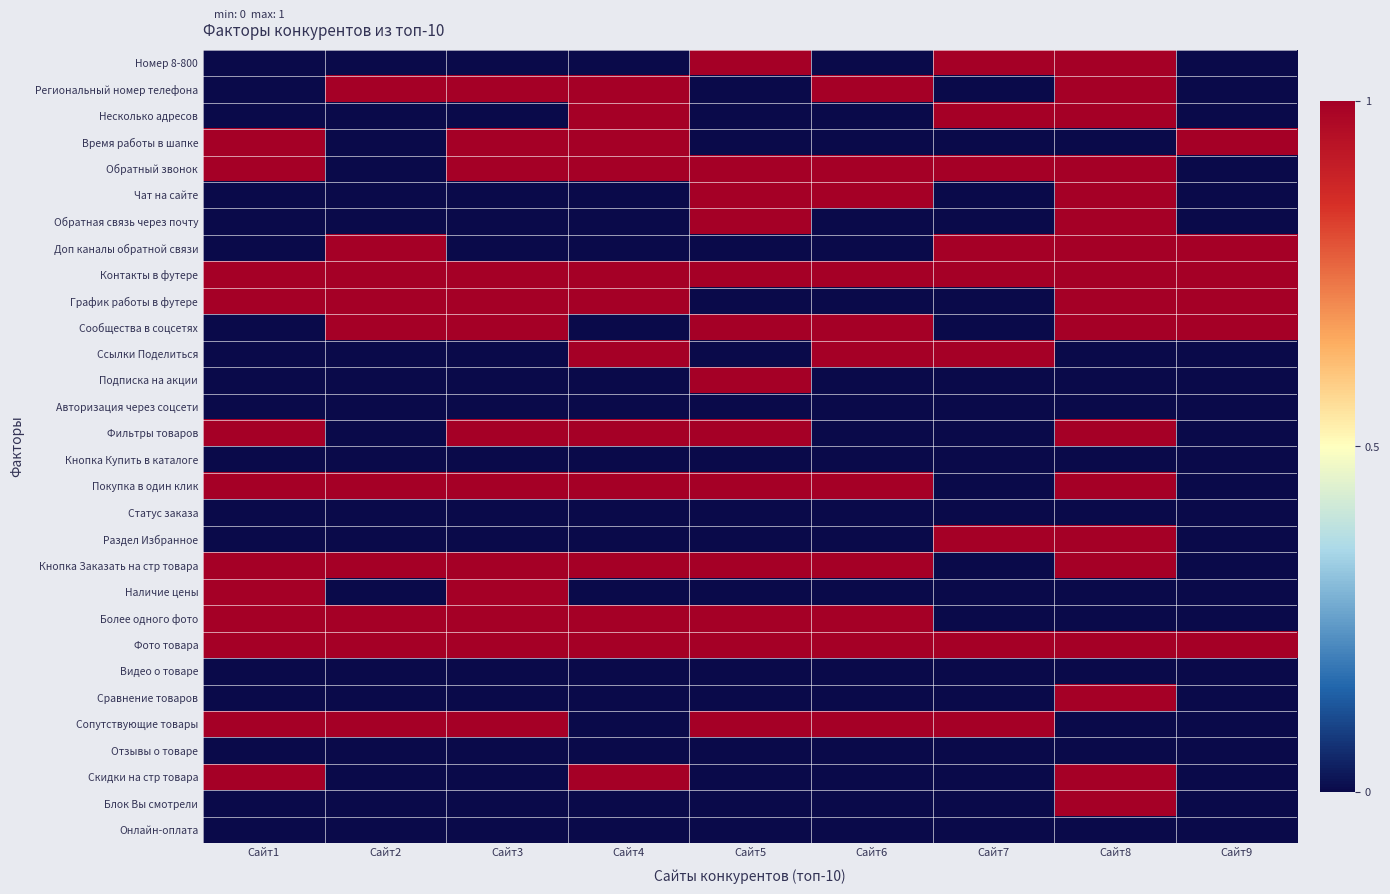

Reading left to right, extract all data points from this chart.

Номер 8-800: Сайт1=0	Сайт2=0	Сайт3=0	Сайт4=0	Сайт5=1	Сайт6=0	Сайт7=1	Сайт8=1	Сайт9=0
Региональный номер телефона: Сайт1=0	Сайт2=1	Сайт3=1	Сайт4=1	Сайт5=0	Сайт6=1	Сайт7=0	Сайт8=1	Сайт9=0
Несколько адресов: Сайт1=0	Сайт2=0	Сайт3=0	Сайт4=1	Сайт5=0	Сайт6=0	Сайт7=1	Сайт8=1	Сайт9=0
Время работы в шапке: Сайт1=1	Сайт2=0	Сайт3=1	Сайт4=1	Сайт5=0	Сайт6=0	Сайт7=0	Сайт8=0	Сайт9=1
Обратный звонок: Сайт1=1	Сайт2=0	Сайт3=1	Сайт4=1	Сайт5=1	Сайт6=1	Сайт7=1	Сайт8=1	Сайт9=0
Чат на сайте: Сайт1=0	Сайт2=0	Сайт3=0	Сайт4=0	Сайт5=1	Сайт6=1	Сайт7=0	Сайт8=1	Сайт9=0
Обратная связь через почту: Сайт1=0	Сайт2=0	Сайт3=0	Сайт4=0	Сайт5=1	Сайт6=0	Сайт7=0	Сайт8=1	Сайт9=0
Доп каналы обратной связи: Сайт1=0	Сайт2=1	Сайт3=0	Сайт4=0	Сайт5=0	Сайт6=0	Сайт7=1	Сайт8=1	Сайт9=1
Контакты в футере: Сайт1=1	Сайт2=1	Сайт3=1	Сайт4=1	Сайт5=1	Сайт6=1	Сайт7=1	Сайт8=1	Сайт9=1
График работы в футере: Сайт1=1	Сайт2=1	Сайт3=1	Сайт4=1	Сайт5=0	Сайт6=0	Сайт7=0	Сайт8=1	Сайт9=1
Сообщества в соцсетях: Сайт1=0	Сайт2=1	Сайт3=1	Сайт4=0	Сайт5=1	Сайт6=1	Сайт7=0	Сайт8=1	Сайт9=1
Ссылки Поделиться: Сайт1=0	Сайт2=0	Сайт3=0	Сайт4=1	Сайт5=0	Сайт6=1	Сайт7=1	Сайт8=0	Сайт9=0
Подписка на акции: Сайт1=0	Сайт2=0	Сайт3=0	Сайт4=0	Сайт5=1	Сайт6=0	Сайт7=0	Сайт8=0	Сайт9=0
Авторизация через соцсети: Сайт1=0	Сайт2=0	Сайт3=0	Сайт4=0	Сайт5=0	Сайт6=0	Сайт7=0	Сайт8=0	Сайт9=0
Фильтры товаров: Сайт1=1	Сайт2=0	Сайт3=1	Сайт4=1	Сайт5=1	Сайт6=0	Сайт7=0	Сайт8=1	Сайт9=0
Кнопка Купить в каталоге: Сайт1=0	Сайт2=0	Сайт3=0	Сайт4=0	Сайт5=0	Сайт6=0	Сайт7=0	Сайт8=0	Сайт9=0
Покупка в один клик: Сайт1=1	Сайт2=1	Сайт3=1	Сайт4=1	Сайт5=1	Сайт6=1	Сайт7=0	Сайт8=1	Сайт9=0
Статус заказа: Сайт1=0	Сайт2=0	Сайт3=0	Сайт4=0	Сайт5=0	Сайт6=0	Сайт7=0	Сайт8=0	Сайт9=0
Раздел Избранное: Сайт1=0	Сайт2=0	Сайт3=0	Сайт4=0	Сайт5=0	Сайт6=0	Сайт7=1	Сайт8=1	Сайт9=0
Кнопка Заказать на стр товара: Сайт1=1	Сайт2=1	Сайт3=1	Сайт4=1	Сайт5=1	Сайт6=1	Сайт7=0	Сайт8=1	Сайт9=0
Наличие цены: Сайт1=1	Сайт2=0	Сайт3=1	Сайт4=0	Сайт5=0	Сайт6=0	Сайт7=0	Сайт8=0	Сайт9=0
Более одного фото: Сайт1=1	Сайт2=1	Сайт3=1	Сайт4=1	Сайт5=1	Сайт6=1	Сайт7=0	Сайт8=0	Сайт9=0
Фото товара: Сайт1=1	Сайт2=1	Сайт3=1	Сайт4=1	Сайт5=1	Сайт6=1	Сайт7=1	Сайт8=1	Сайт9=1
Видео о товаре: Сайт1=0	Сайт2=0	Сайт3=0	Сайт4=0	Сайт5=0	Сайт6=0	Сайт7=0	Сайт8=0	Сайт9=0
Сравнение товаров: Сайт1=0	Сайт2=0	Сайт3=0	Сайт4=0	Сайт5=0	Сайт6=0	Сайт7=0	Сайт8=1	Сайт9=0
Сопутствующие товары: Сайт1=1	Сайт2=1	Сайт3=1	Сайт4=0	Сайт5=1	Сайт6=1	Сайт7=1	Сайт8=0	Сайт9=0
Отзывы о товаре: Сайт1=0	Сайт2=0	Сайт3=0	Сайт4=0	Сайт5=0	Сайт6=0	Сайт7=0	Сайт8=0	Сайт9=0
Скидки на стр товара: Сайт1=1	Сайт2=0	Сайт3=0	Сайт4=1	Сайт5=0	Сайт6=0	Сайт7=0	Сайт8=1	Сайт9=0
Блок Вы смотрели: Сайт1=0	Сайт2=0	Сайт3=0	Сайт4=0	Сайт5=0	Сайт6=0	Сайт7=0	Сайт8=1	Сайт9=0
Онлайн-оплата: Сайт1=0	Сайт2=0	Сайт3=0	Сайт4=0	Сайт5=0	Сайт6=0	Сайт7=0	Сайт8=0	Сайт9=0